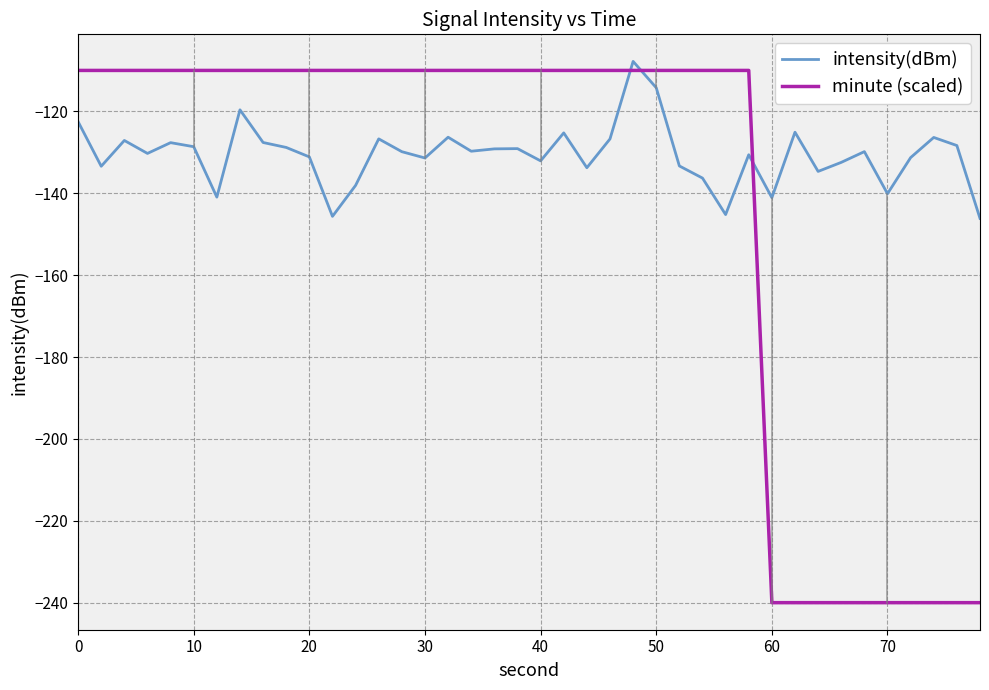

True or false: minute (scaled) and intensity(dBm) intersect in this chart.

True